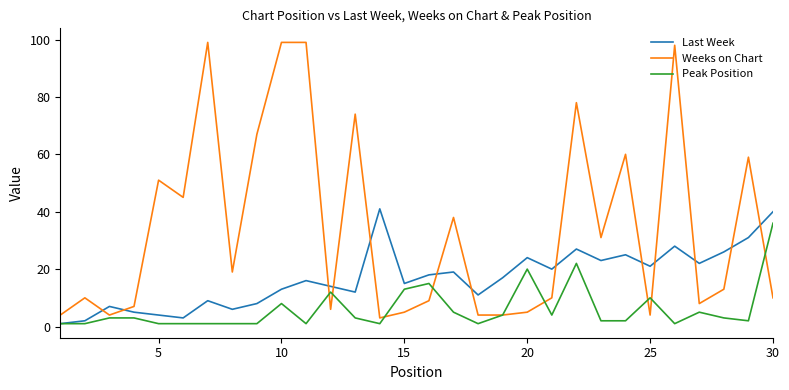

What is the difference between the second highest and second lowest values in the Last Week series?

38